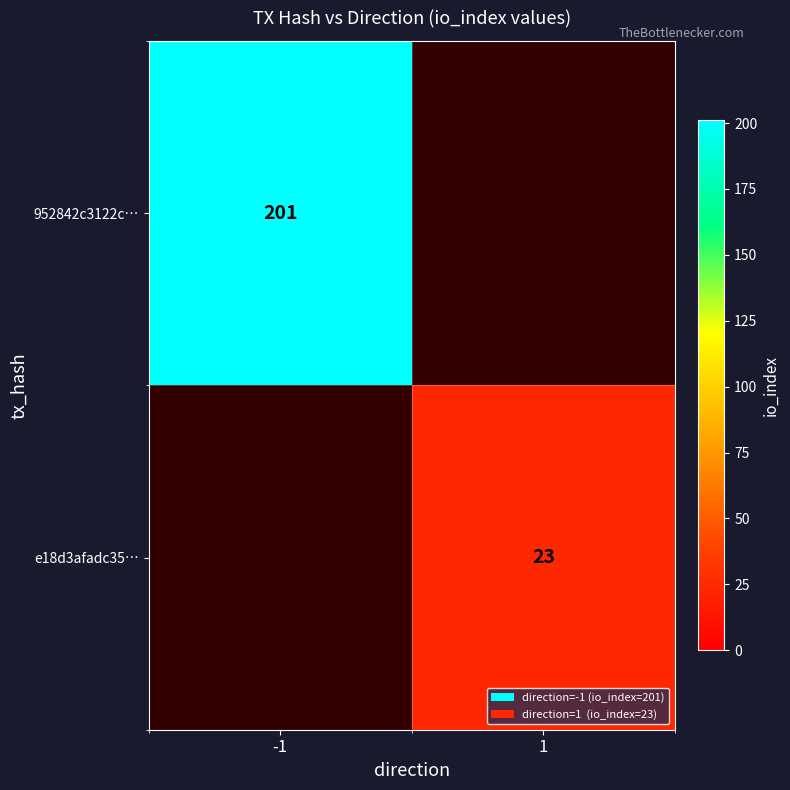

True or false: e18d3afadc35… has a value of 23 at 1.

True